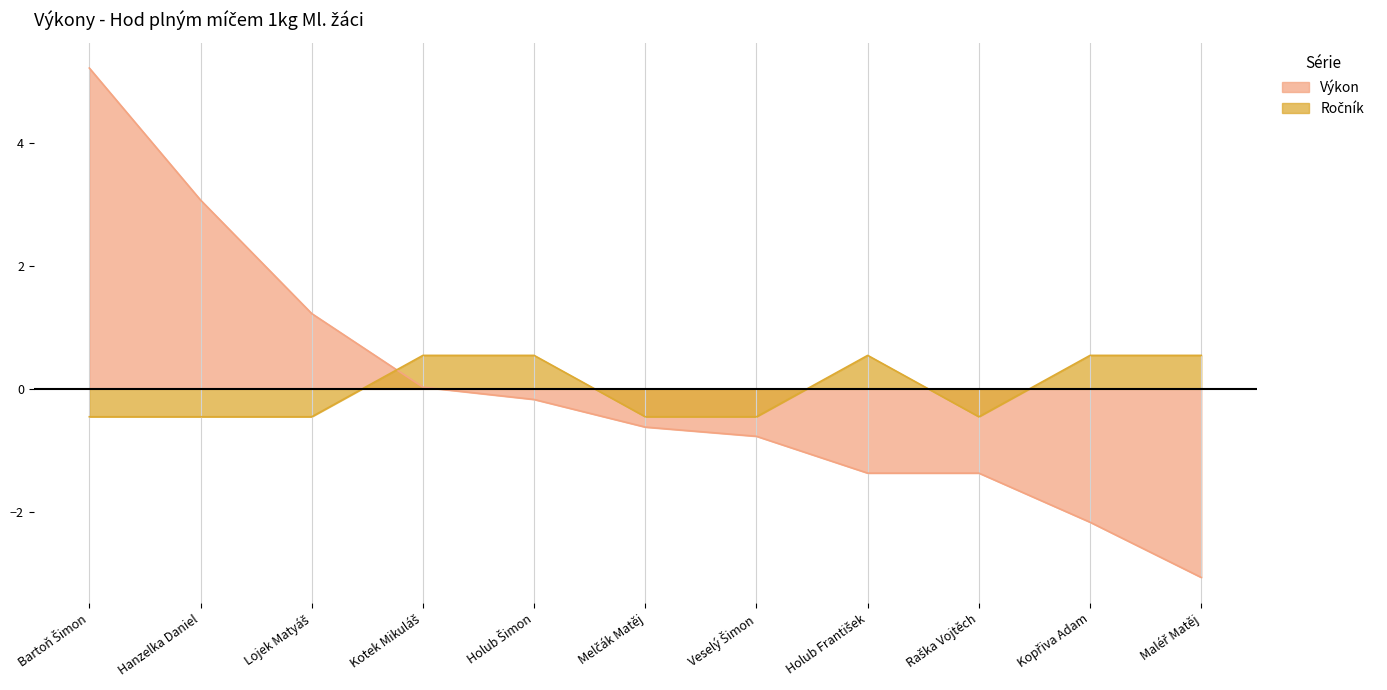

How many lines are shown in the chart?

2